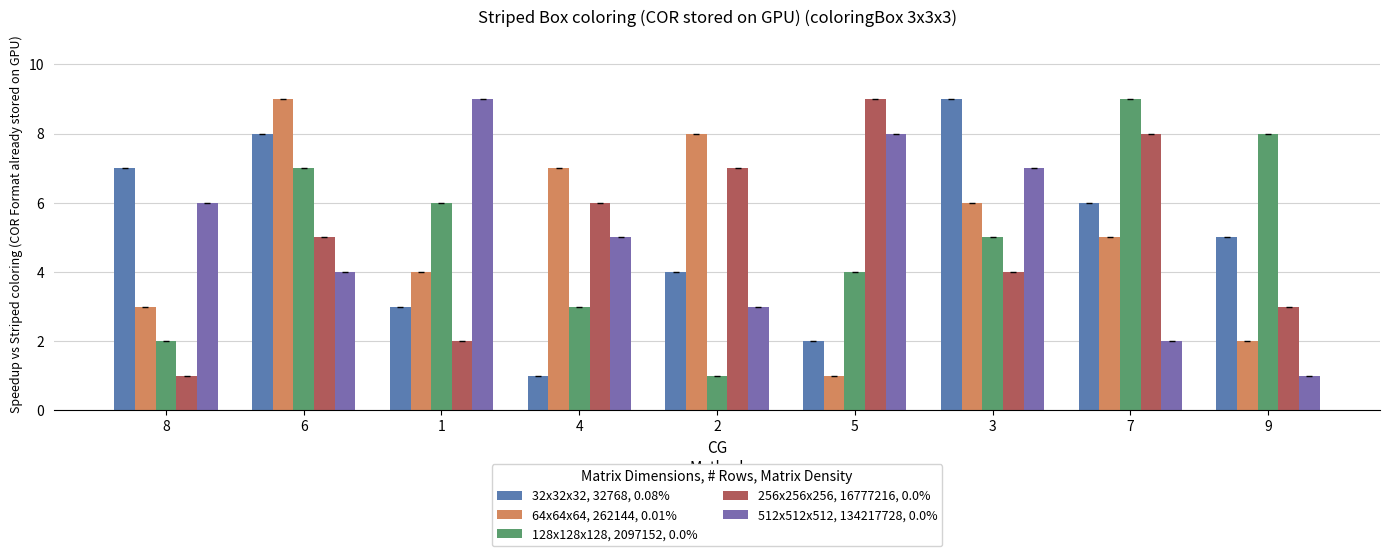

What value does the 512x512x512, 134217728, 0.0% series have at 9?

1